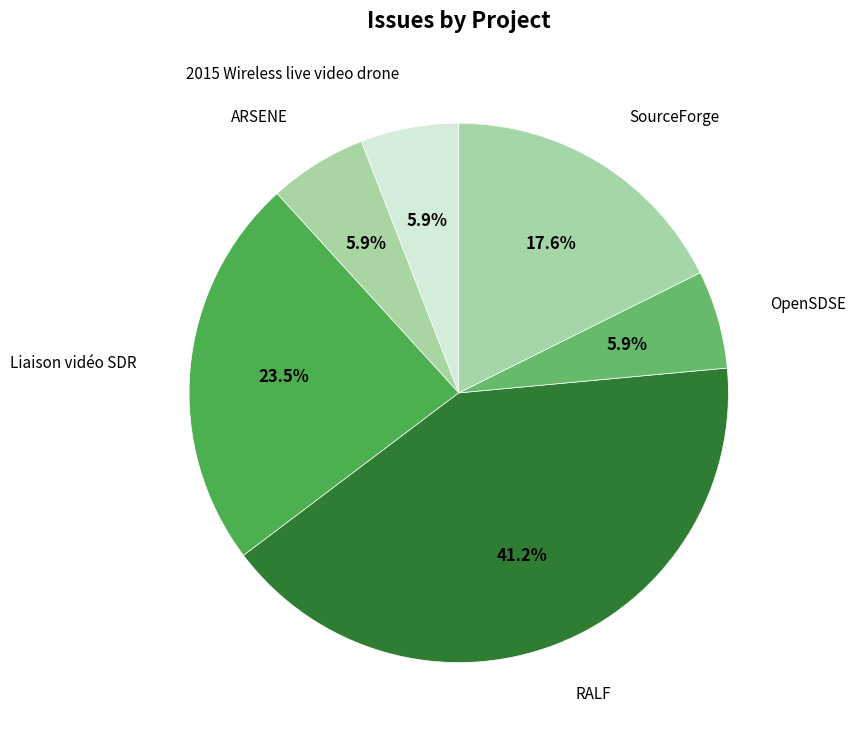

To the nearest percent, what is the average slice percentage?

17%